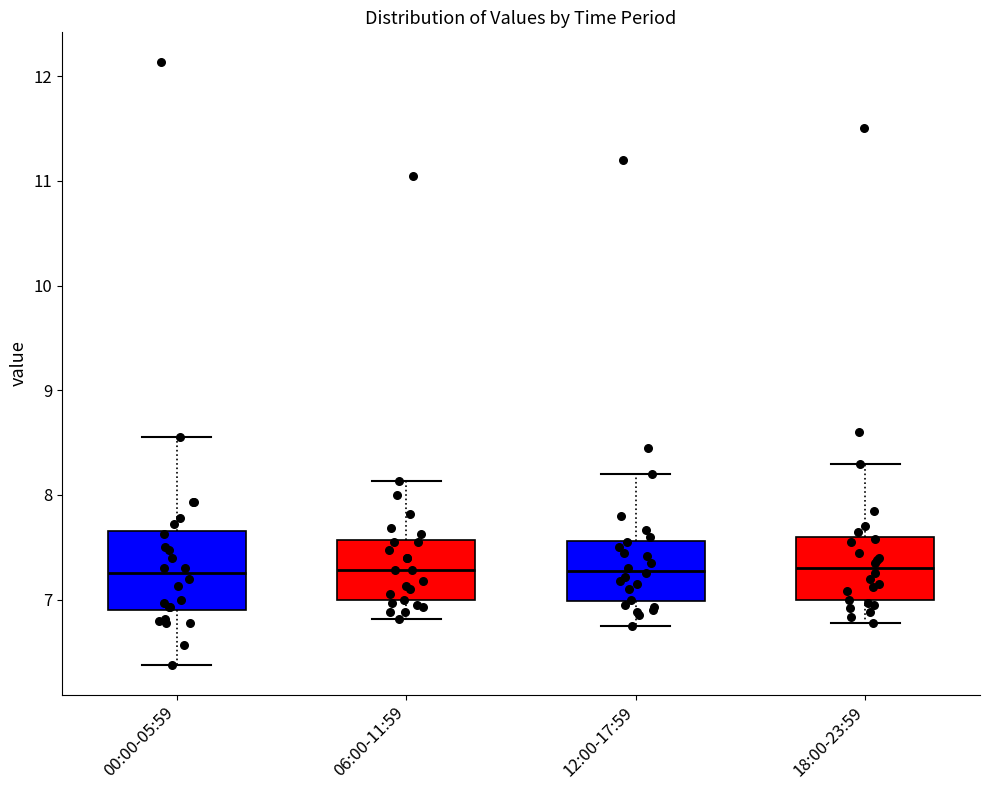

Which box is the tallest, from its lower edge to its upper edge?

00:00-05:59